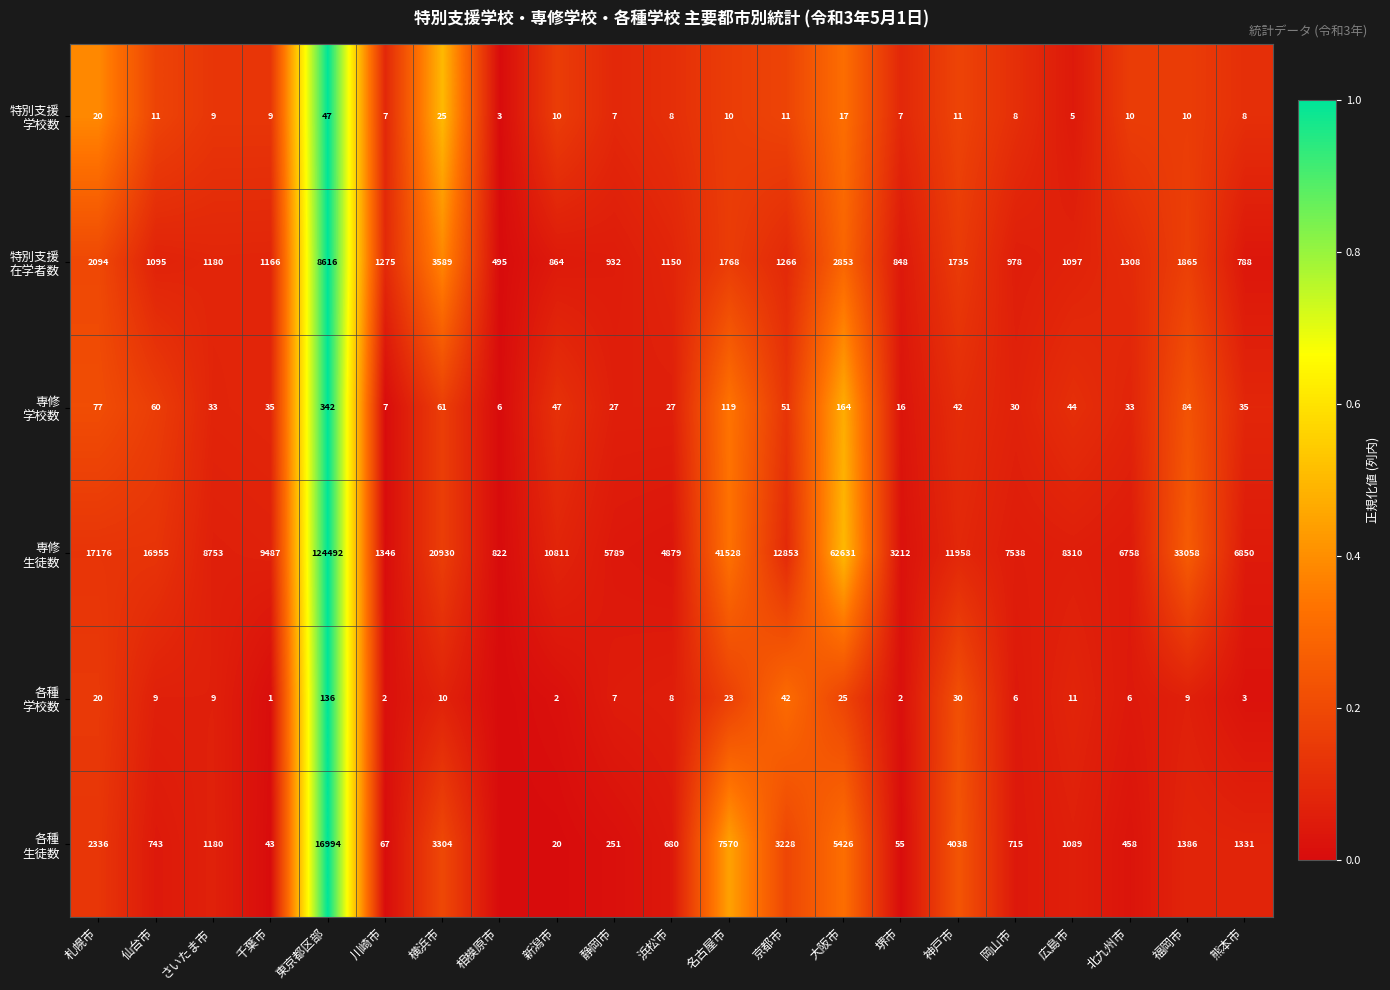

What is the total value across all series at 京都市?

17451